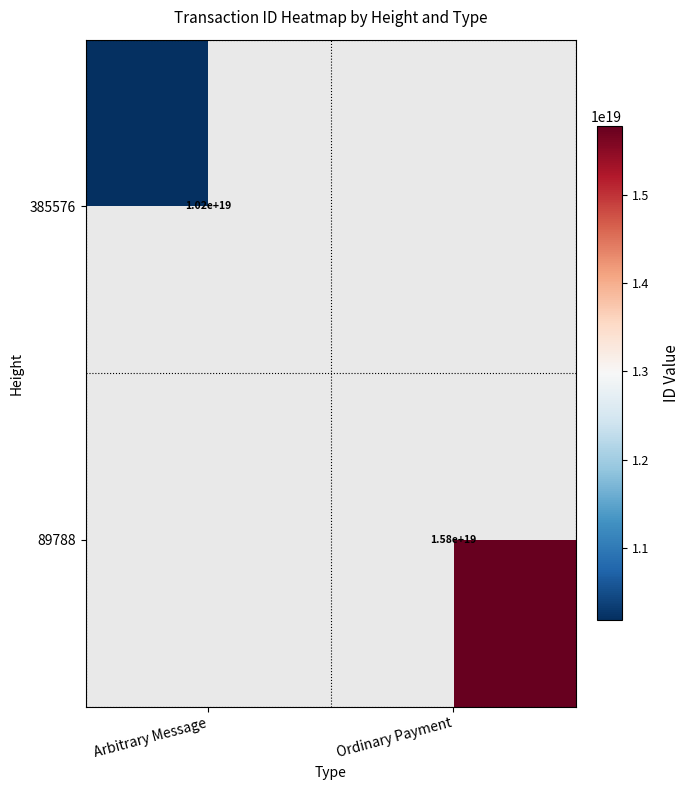

True or false: 89788 has a value of 7355199077973031936 at Ordinary Payment.

False